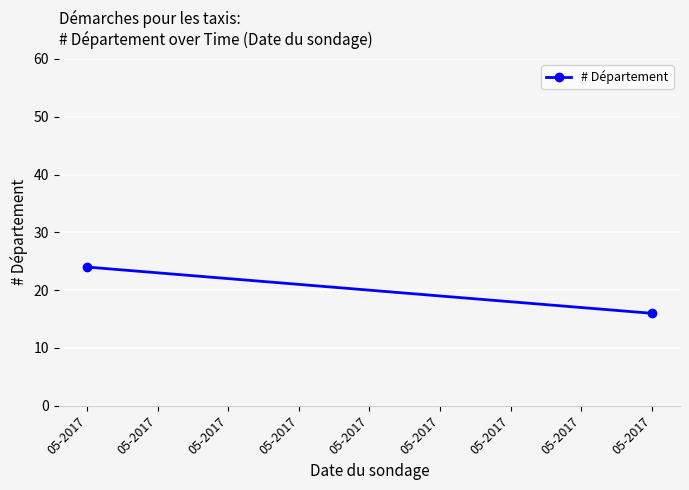

Which has a higher value, 05-2017 or 05-2017?

05-2017